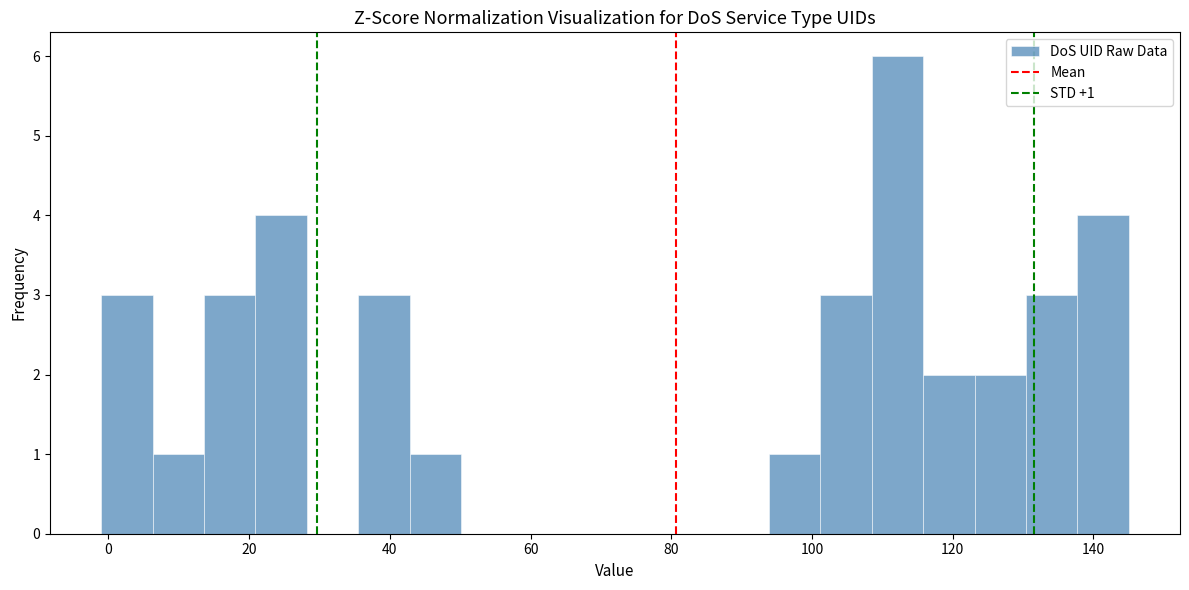

Around what value on the x-axis is the tallest bar? Give the approximate position of its centre, as read against the axis.

112